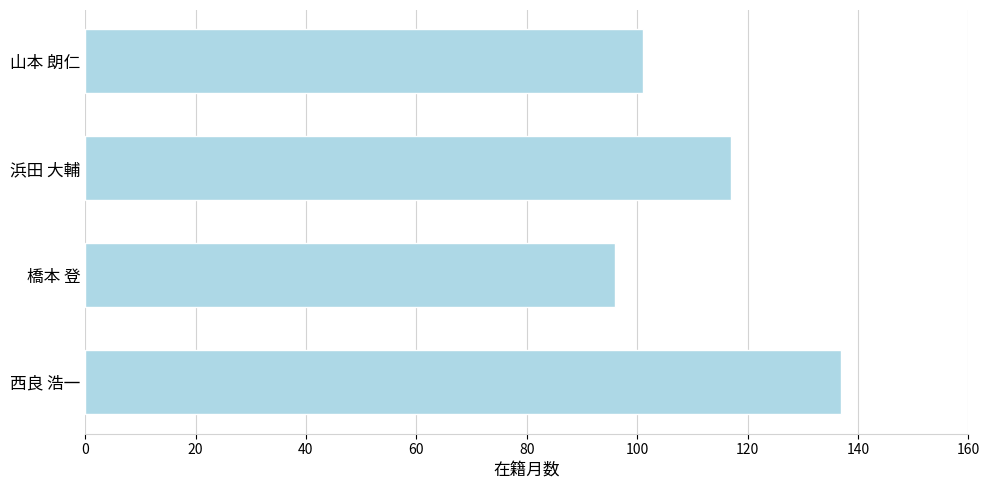

Reading bottom to top, list all the values displayed in this chart.

西良 浩一=137	橋本 登=96	浜田 大輔=117	山本 朗仁=101